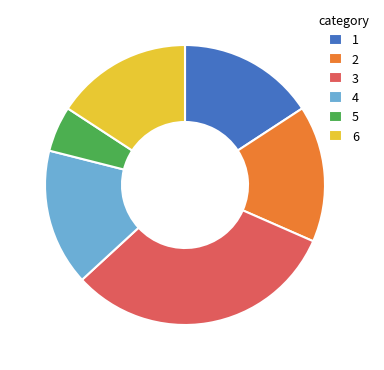

How many slices are in this pie chart?

6